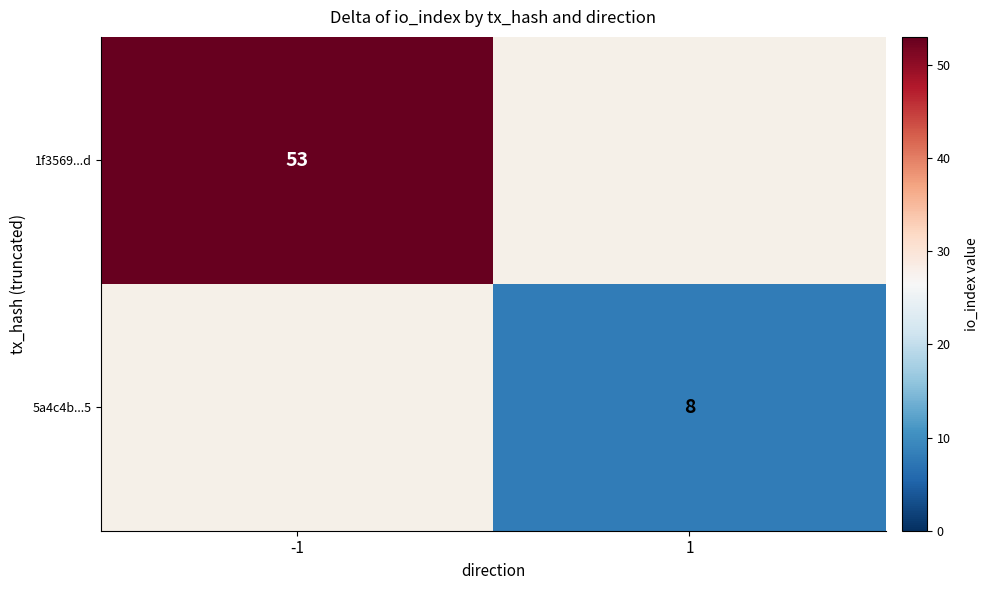

True or false: 1f3569...d has a value of 53 at -1.

True